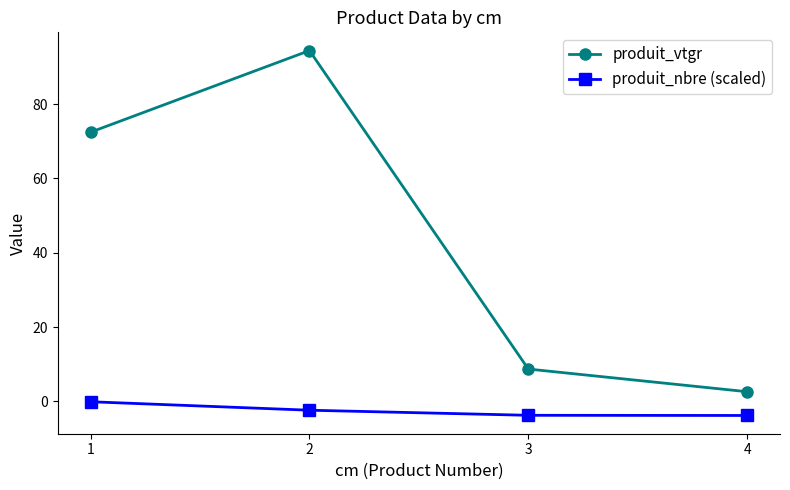

Which category has the lowest value in the produit_vtgr series?

4